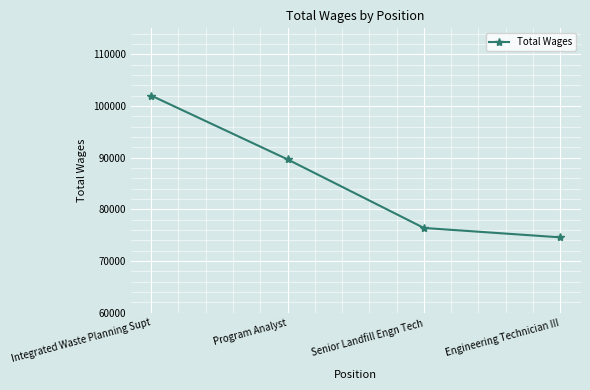

What is the sum of all values?

342647